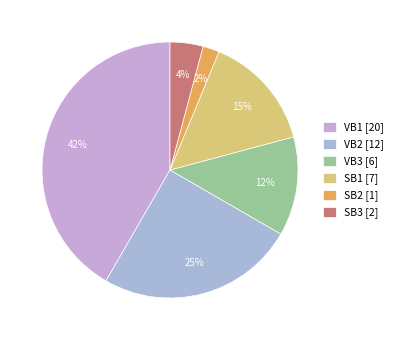

What percentage is the SB2 slice, to the nearest percent?

2%